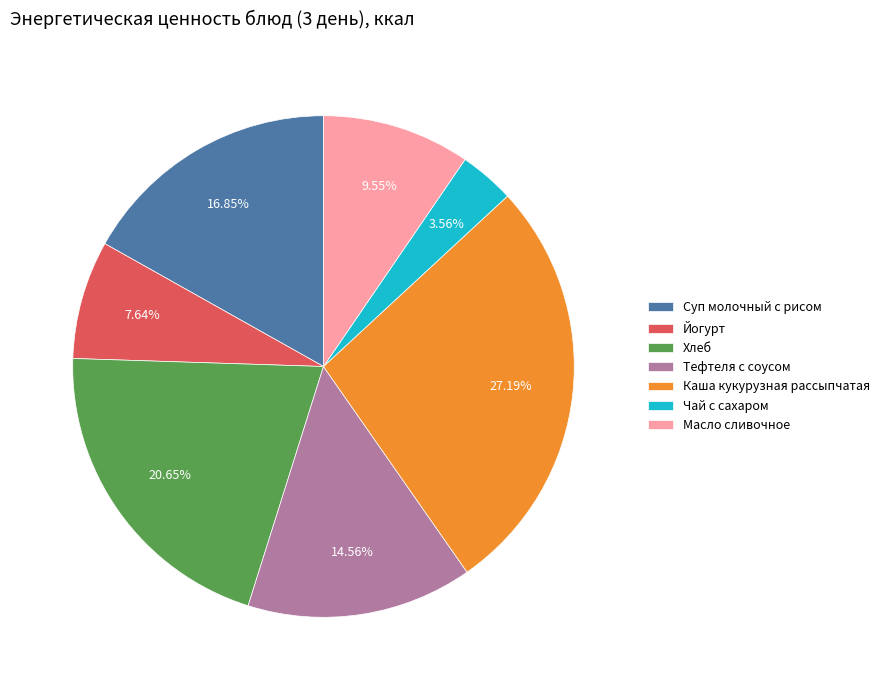

To the nearest percent, what is the difference between the Йогурт and Тефтеля с соусом slice percentages?

7%